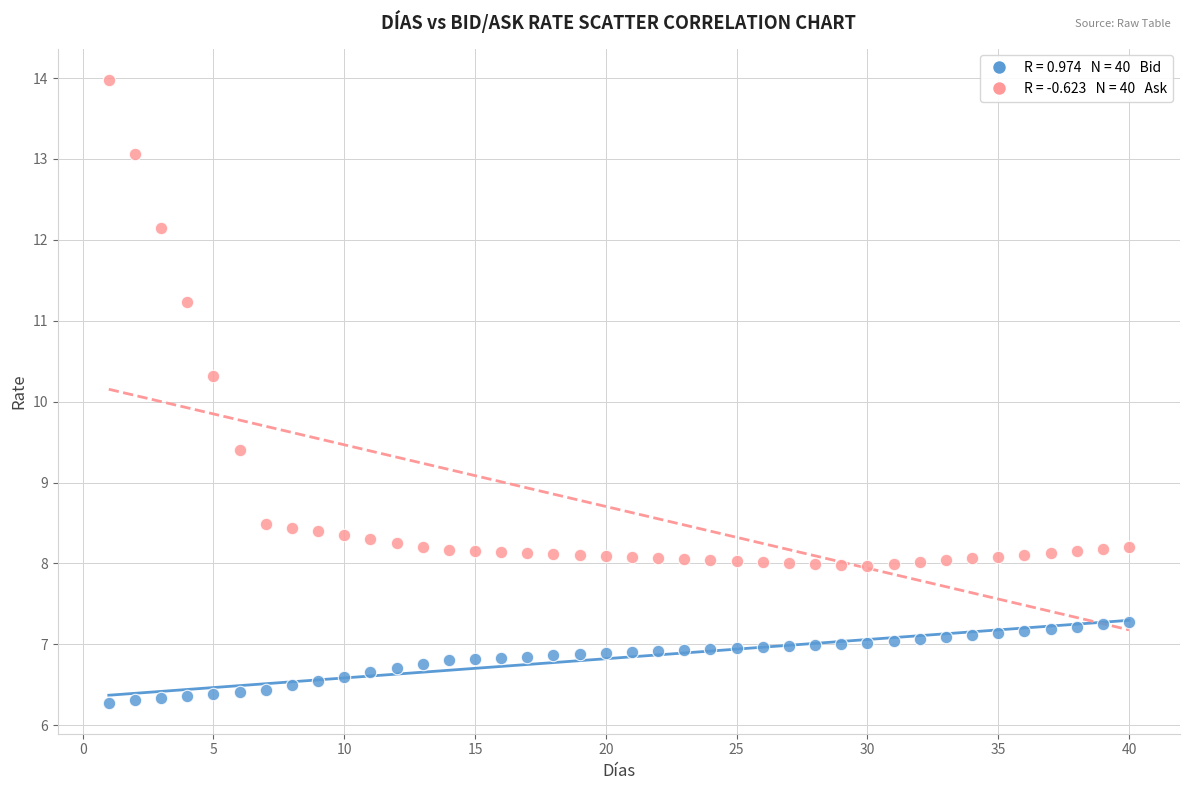

Across all data points, what is the range of Y values (max minus min)?

7.7